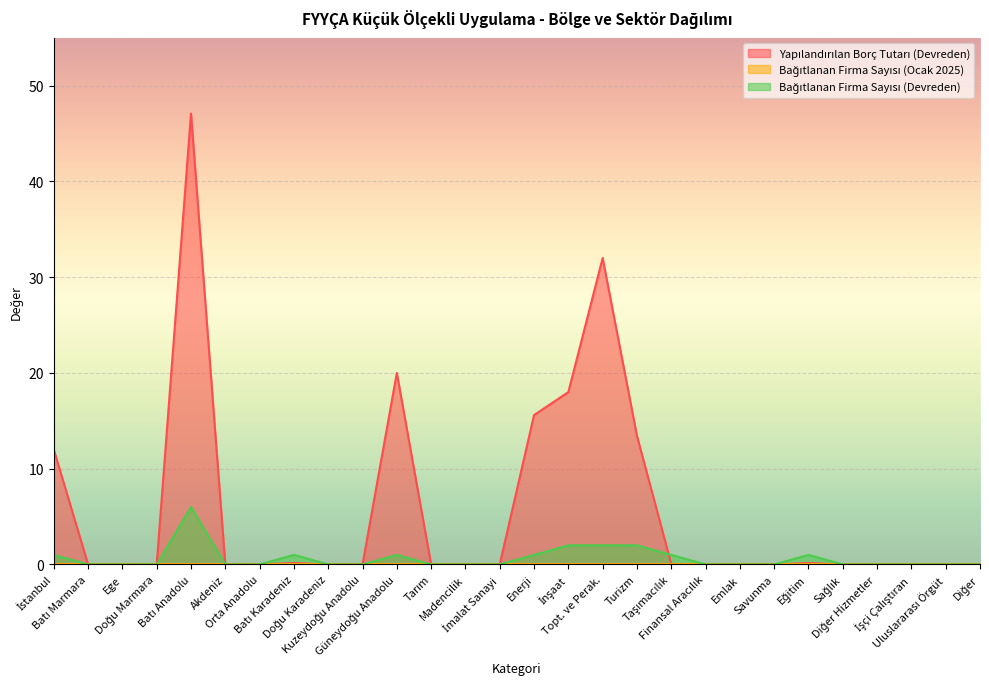

At how many categories does at least one series exceed 24?

2